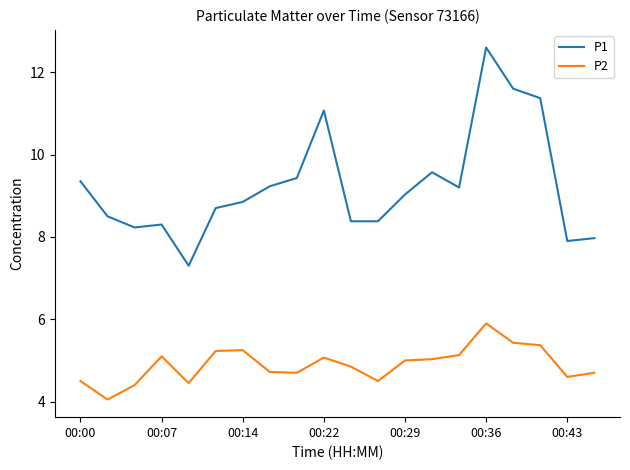

How many lines are shown in the chart?

2